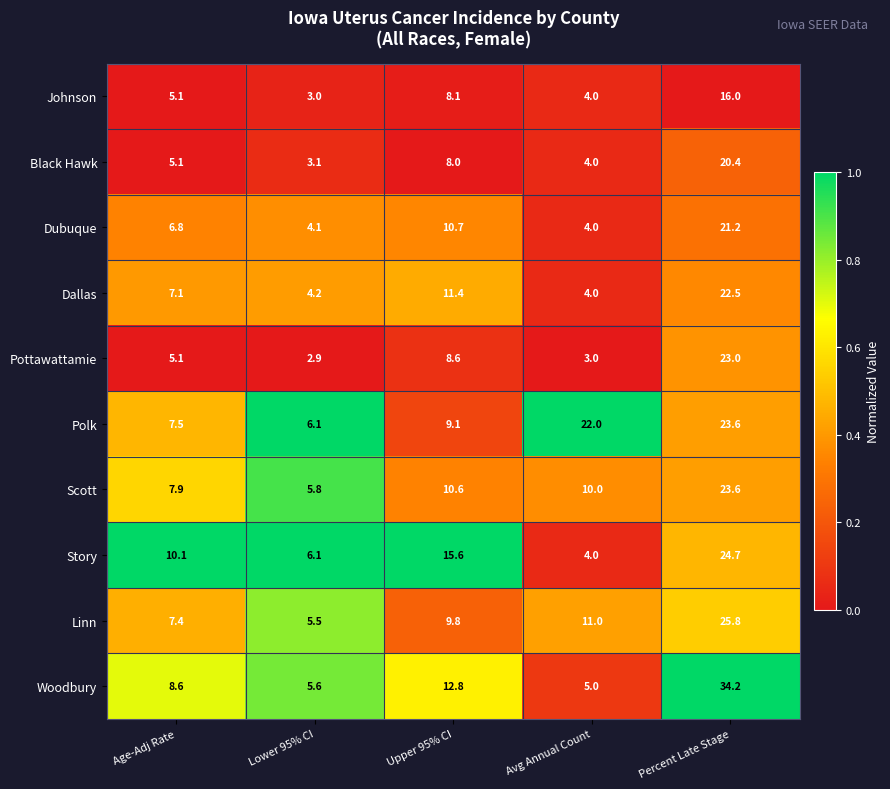

What is the total value across all series at Upper 95% CI?

104.7